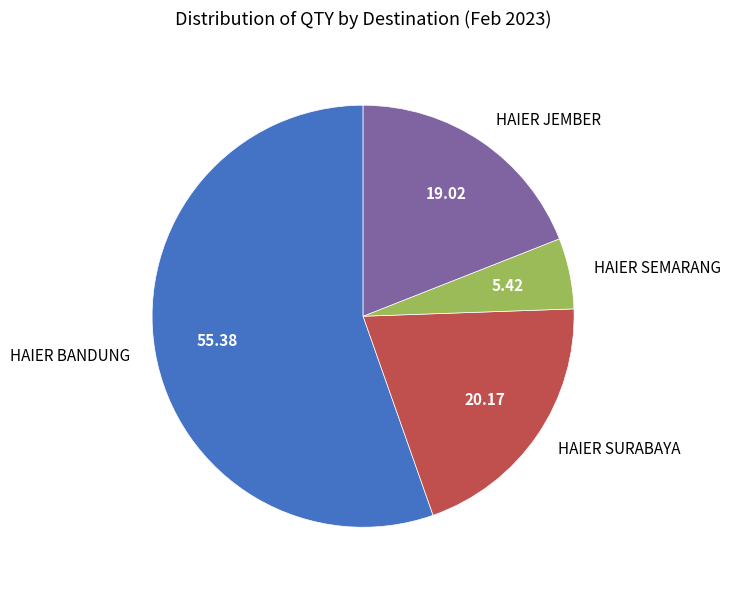

Count the number of slices in the pie.

4